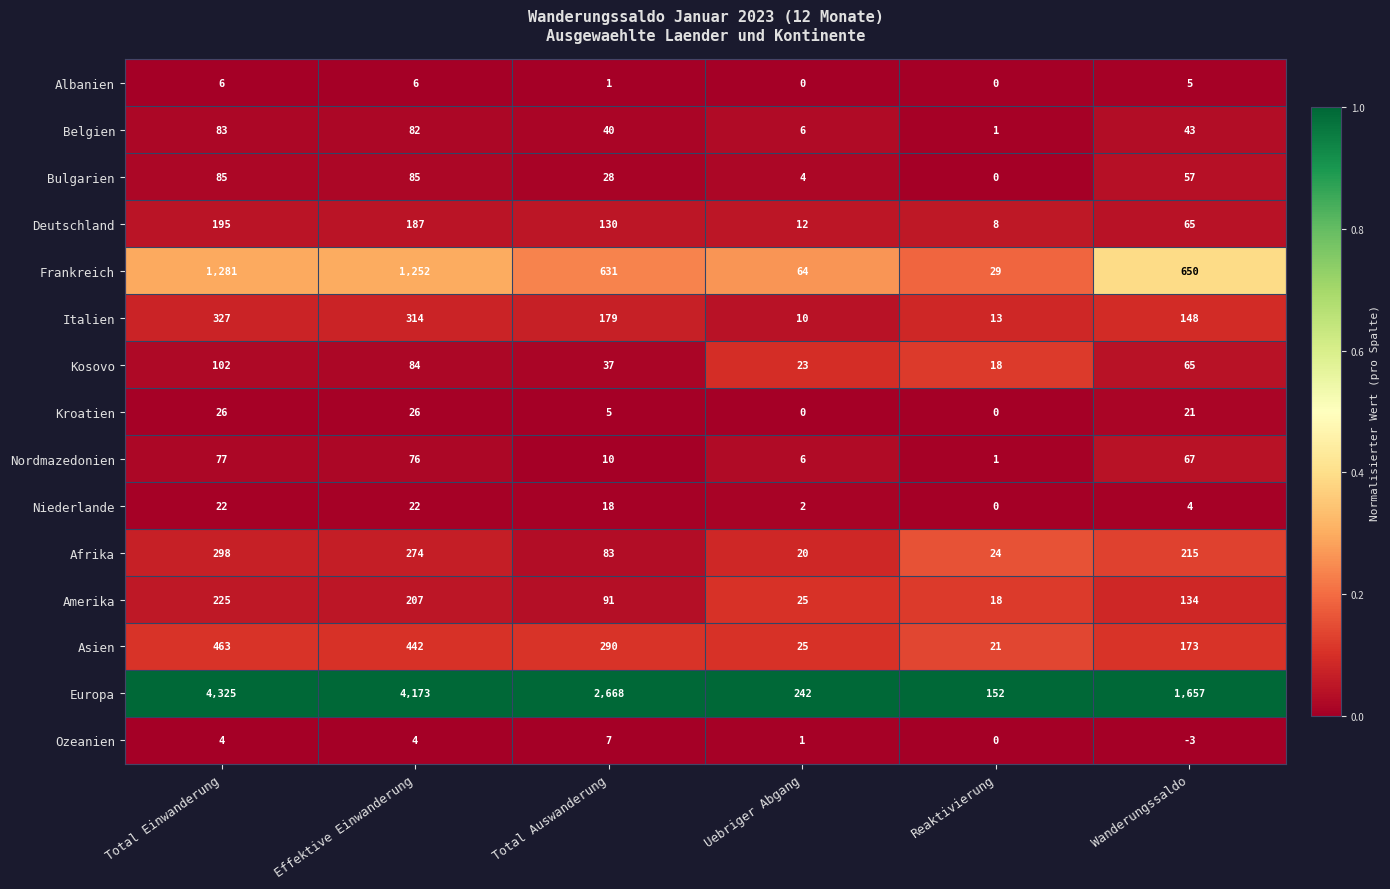

Which series changed the most between Total Auswanderung and Reaktivierung?

Europa